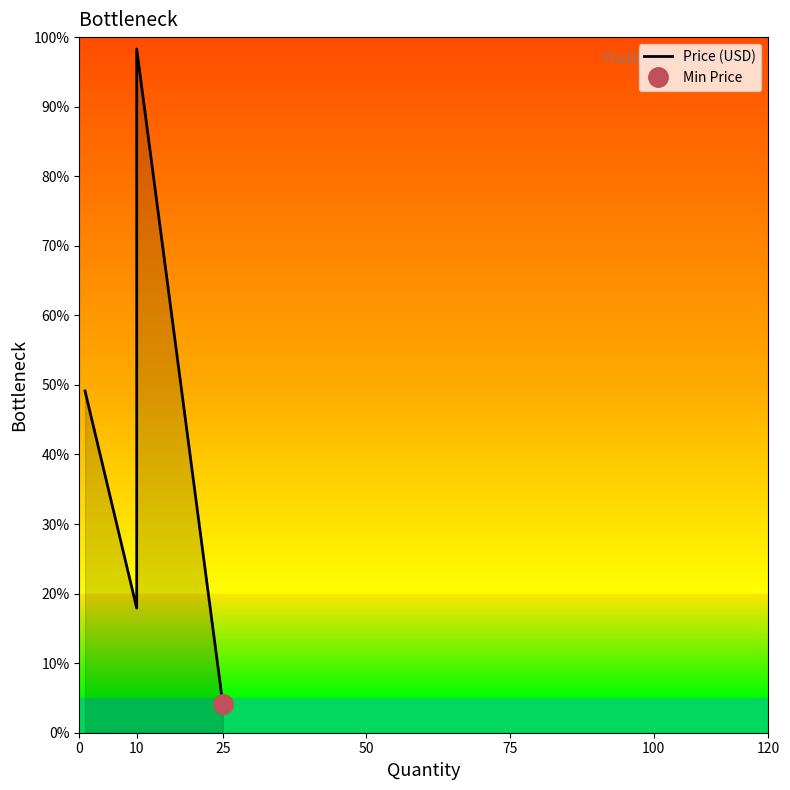

How many data points does each series have?

4